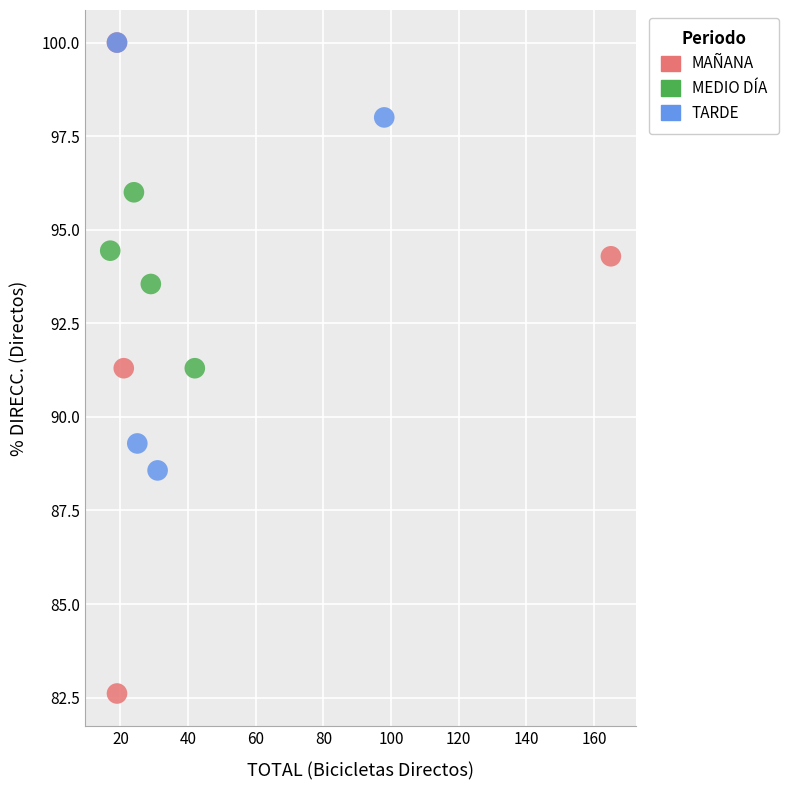

Which series has the widest spread of Y values?

MAÑANA